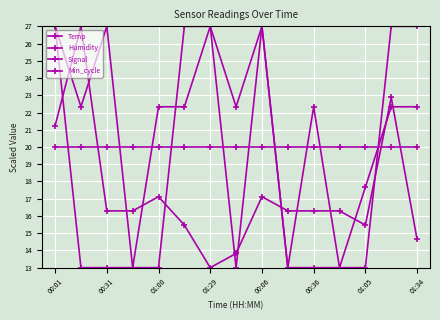

Count the number of categories in the chart.

15